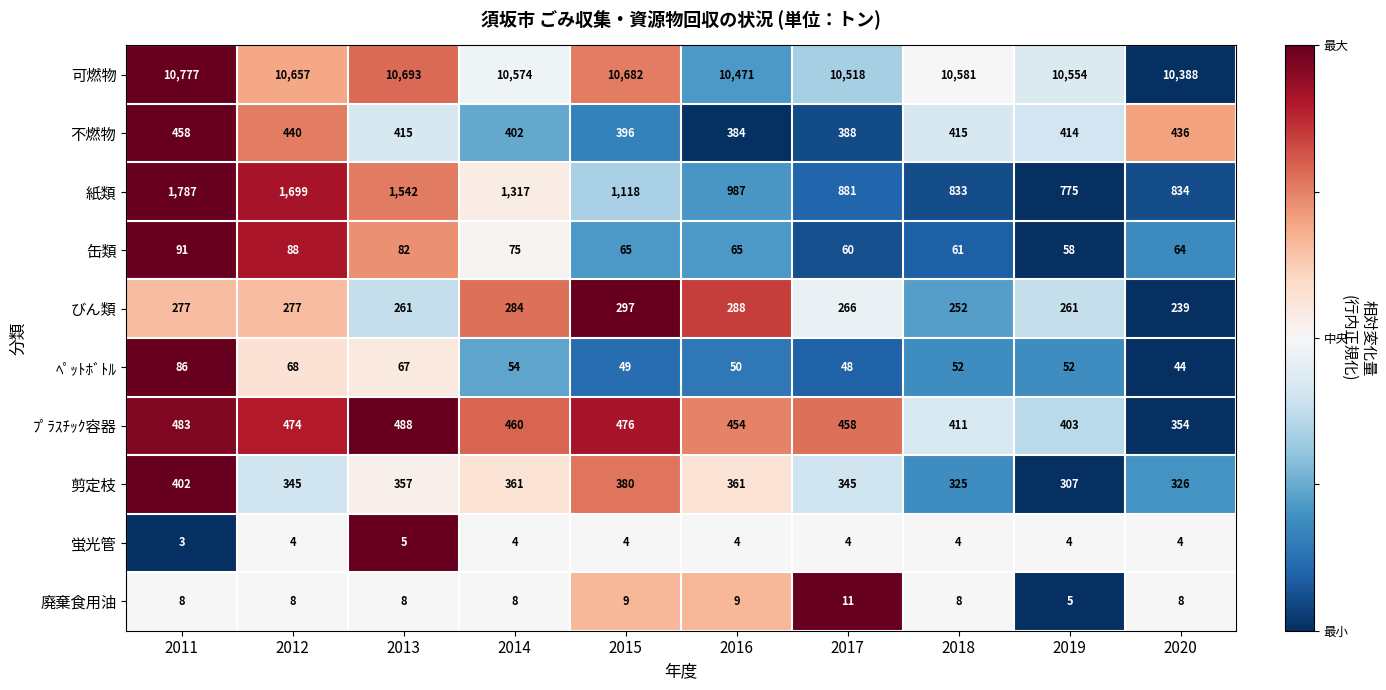

What is the sum of all 缶類 values?

709